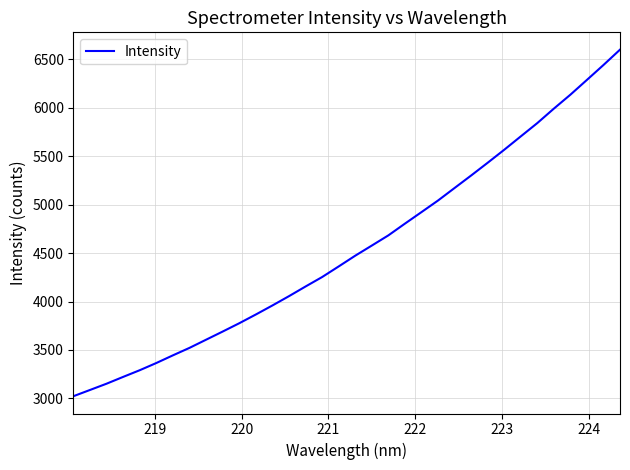

True or false: there are more than 1 points higher than both neighbors.

False